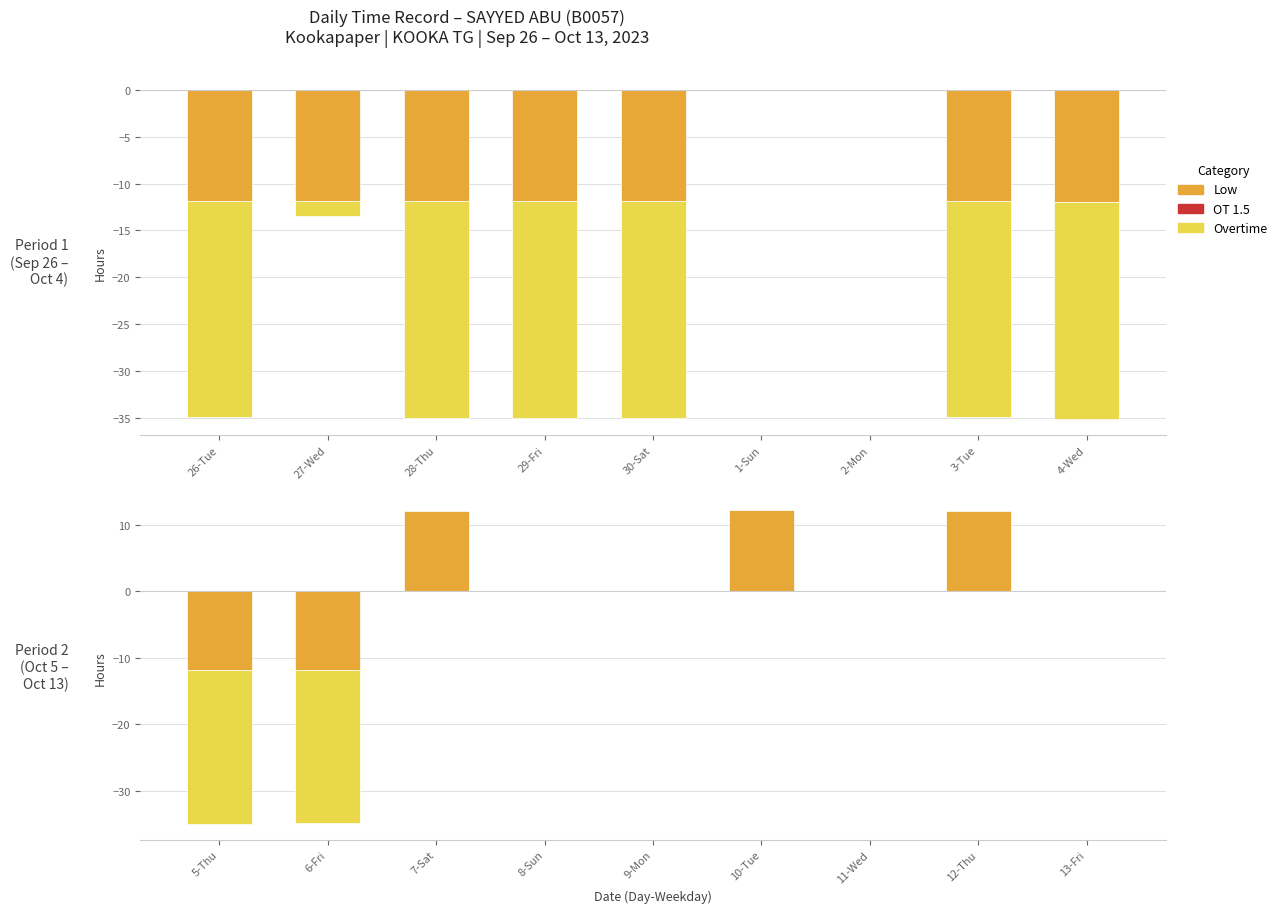

What is the label of the 1st bar from the left?

5-Thu